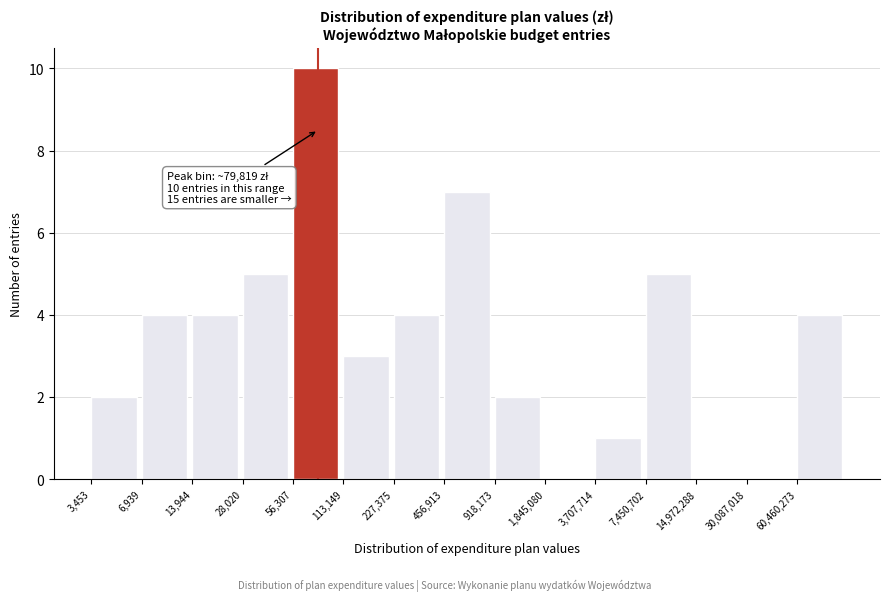

Reading left to right, extract all data points from this chart.

3,453=2	6,939=4	13,944=4	28,020=5	56,307=10	113,149=3	227,375=4	456,913=7	918,173=2	1,845,080=0	3,707,714=1	7,450,702=5	14,972,288=0	30,087,018=0	60,460,273=4